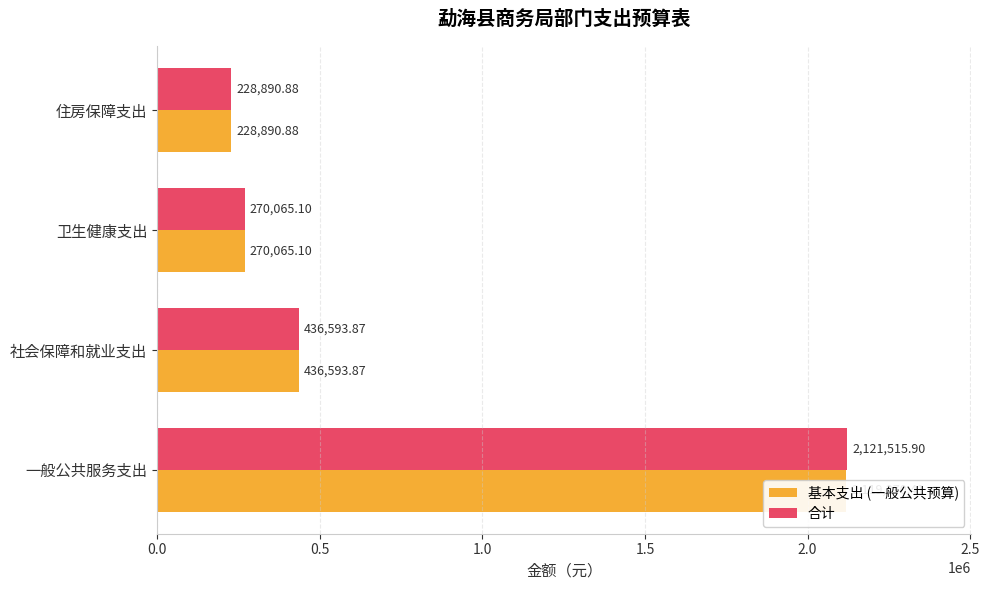

What are all the series names shown in the legend?

基本支出 (一般公共预算), 合计